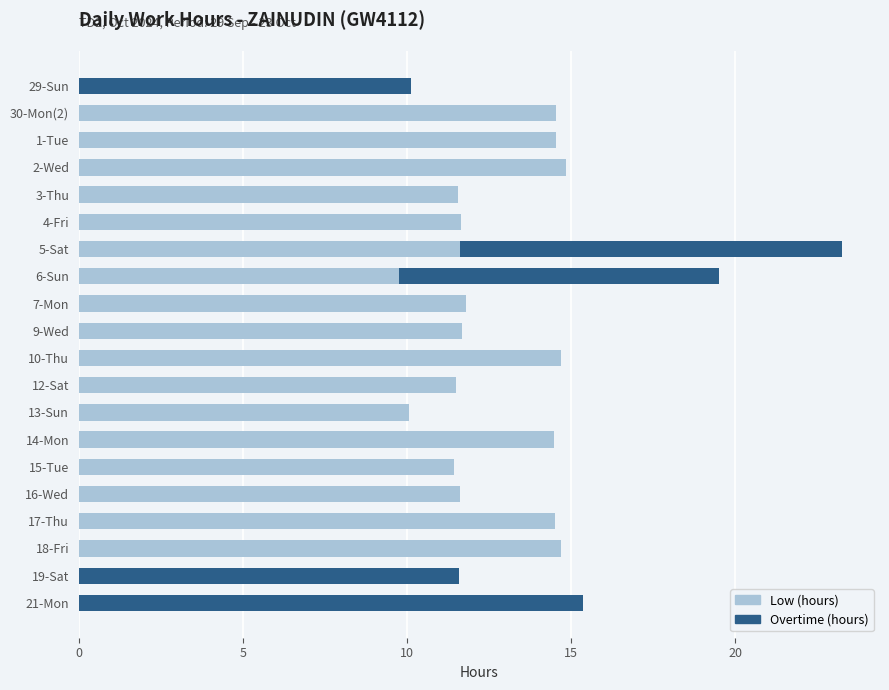

The value of Low (hours) at 2-Wed is 23.2. True or false?

False